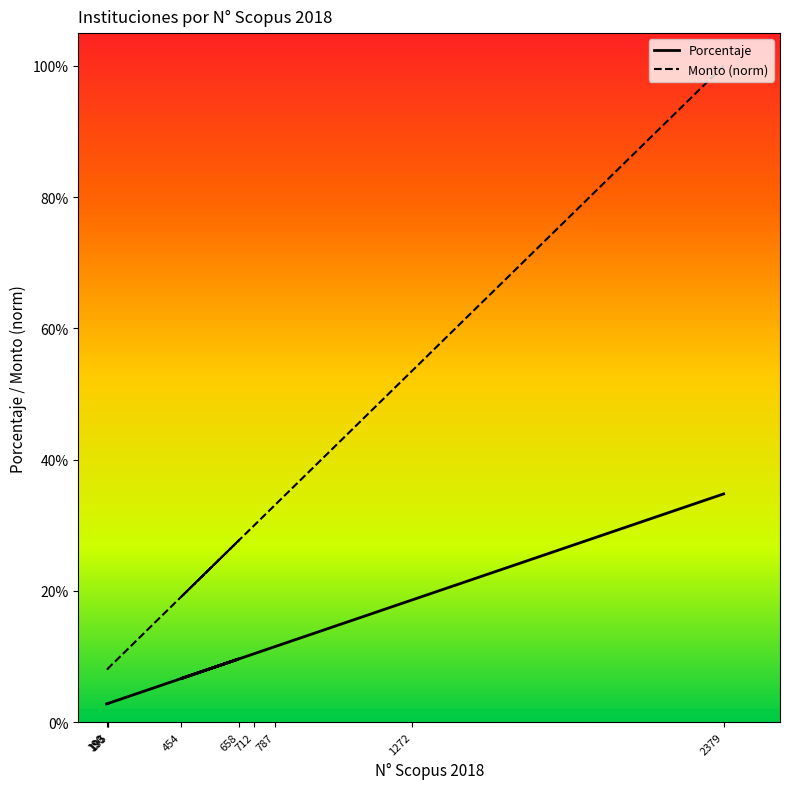

How many series are shown in this chart?

2